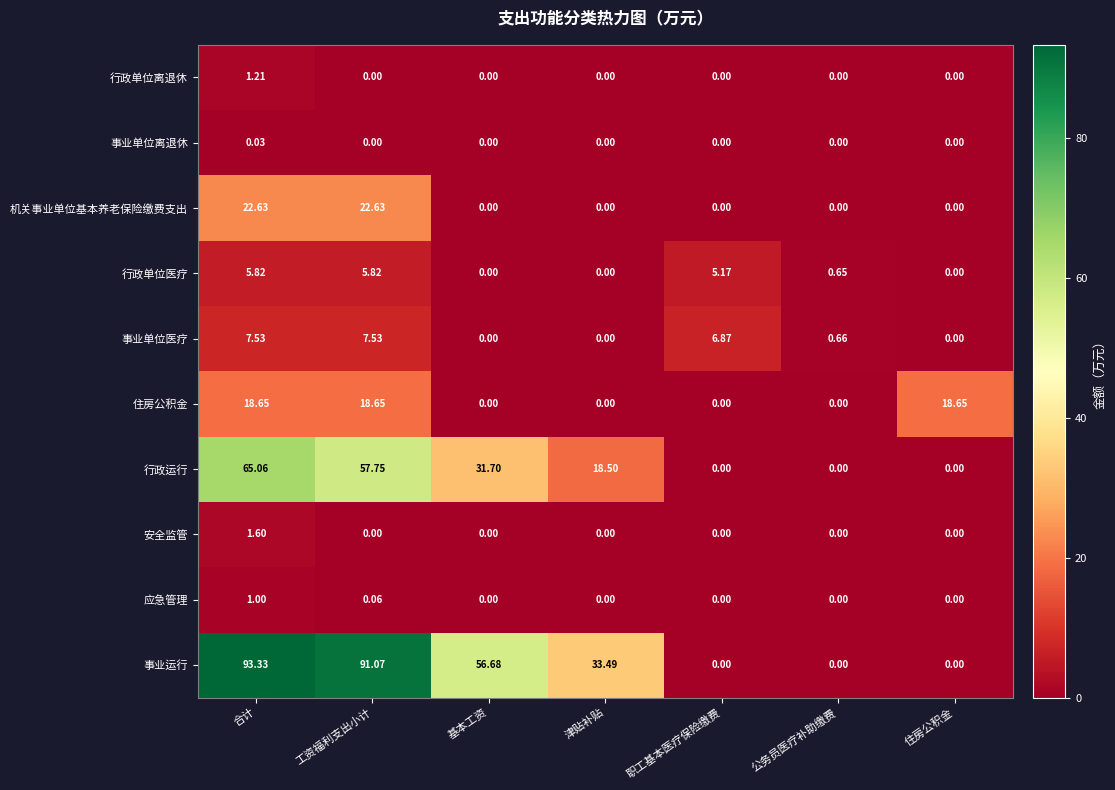

Which series has the largest total across all categories?

事业运行